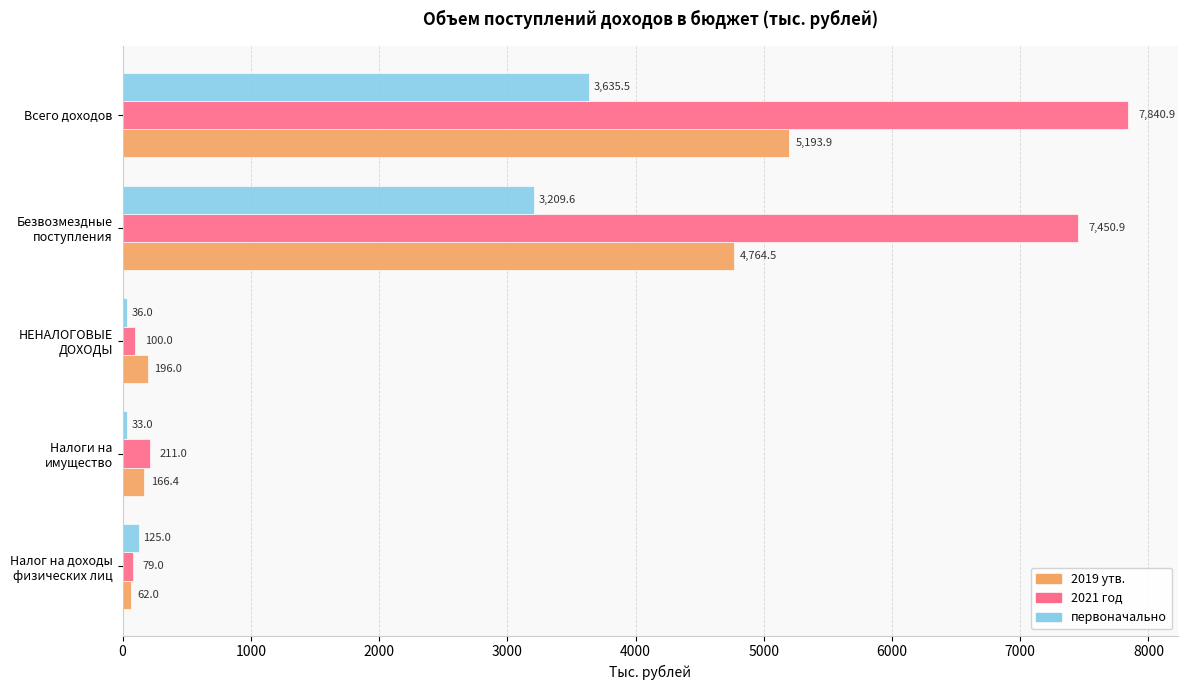

What is the greatest value displayed?

7840.9